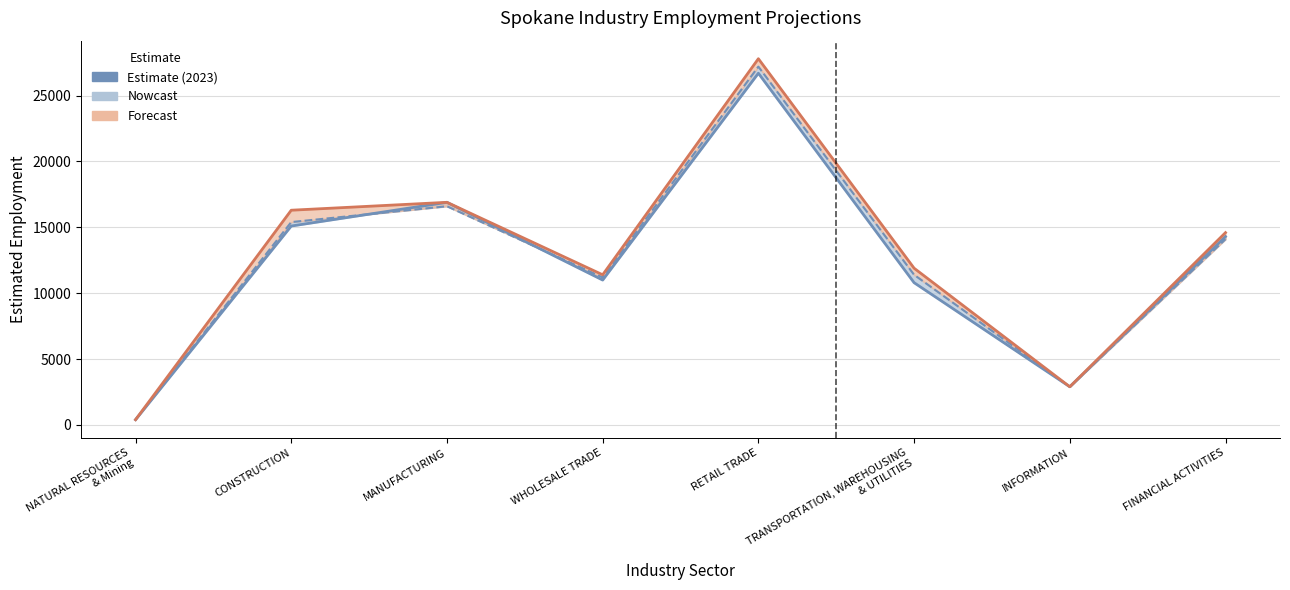

True or false: Estimated employment 2033 and Estimated employment 2023 cross at least once.

False